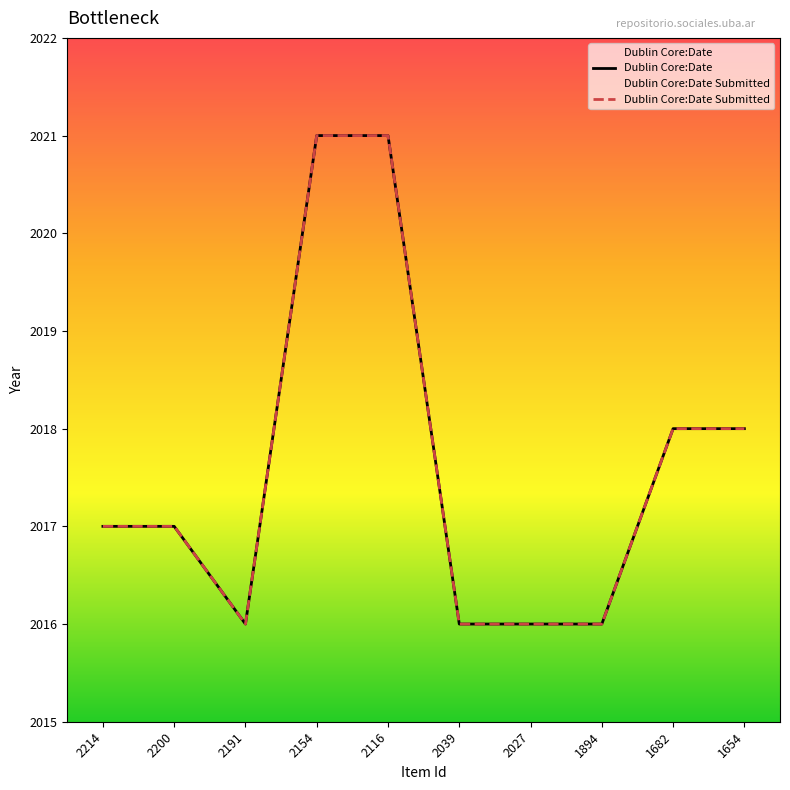

How many lines are shown in the chart?

2